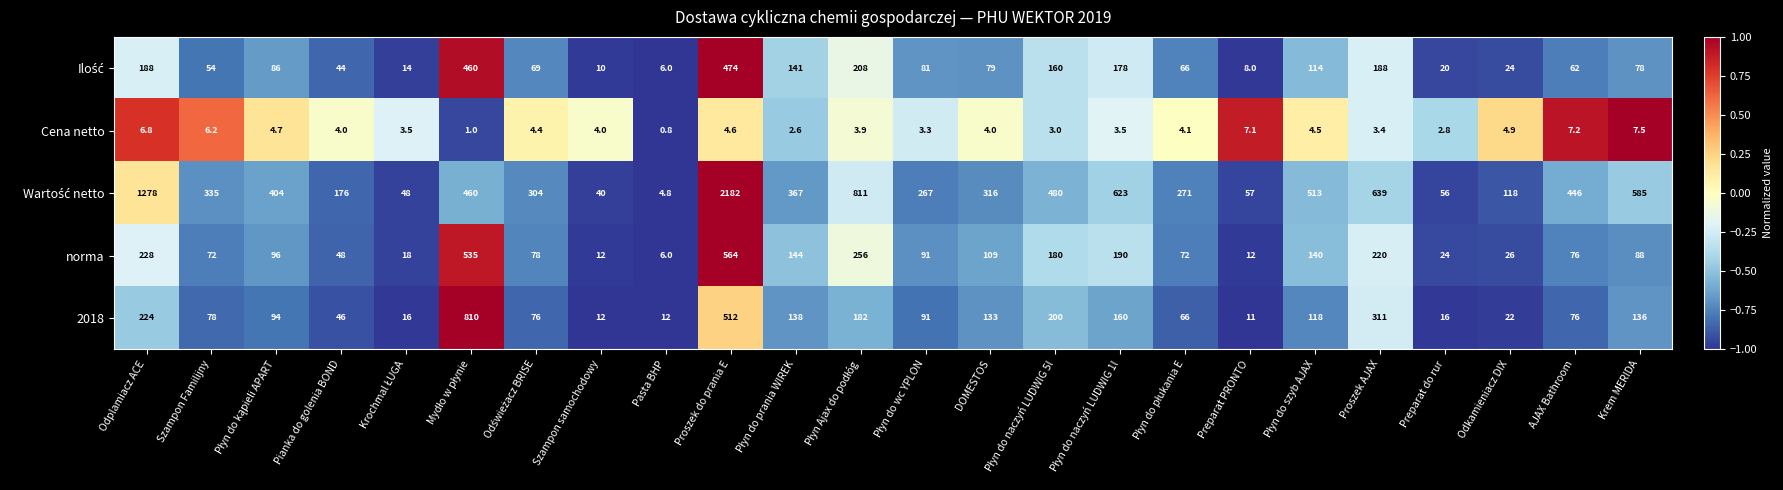

What is the smallest value displayed?

0.8